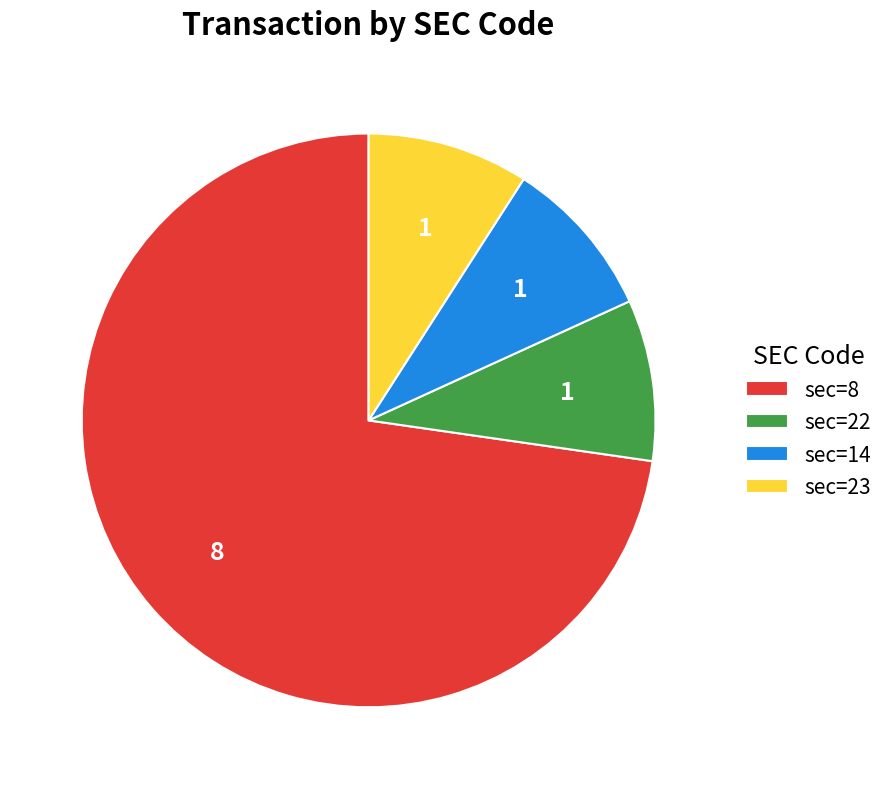

Which slice represents more than half of the pie?

sec=8